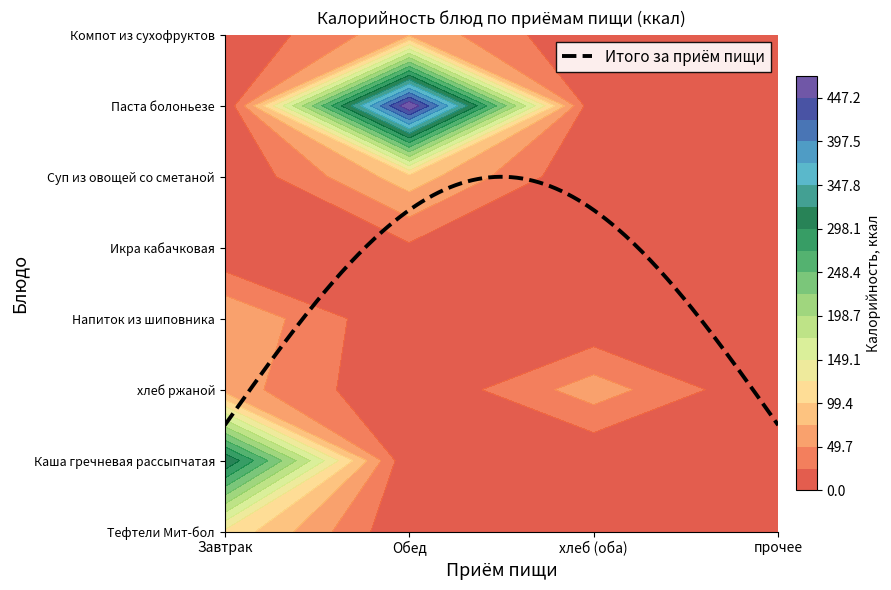

How many values in Тефтели Мит-бол are above zero?

1